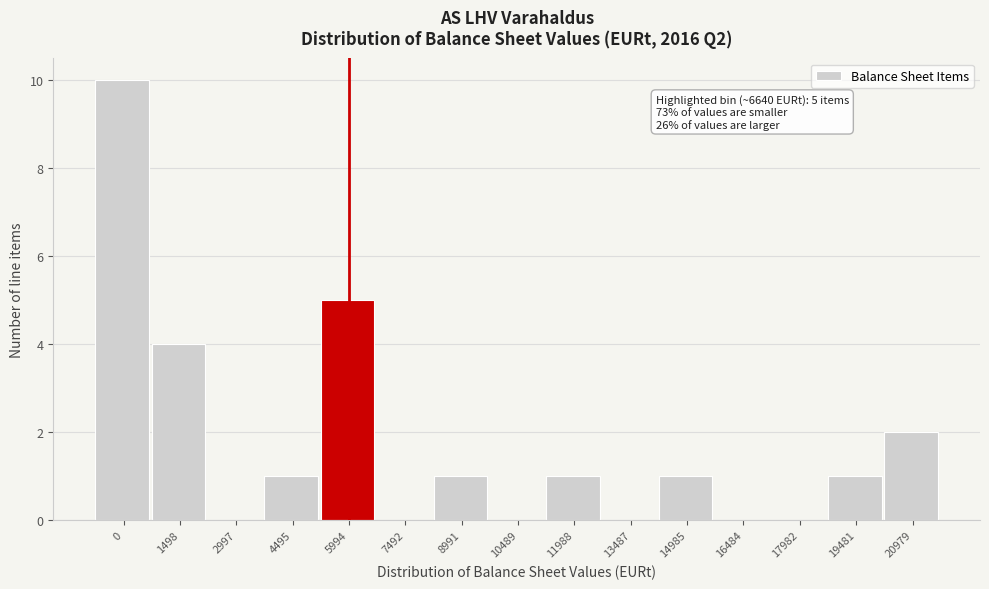

Reading left to right, transcribe all the data shown in this chart.

0=10	1498=4	2997=0	4495=1	5994=5	7492=0	8991=1	10489=0	11988=1	13487=0	14985=1	16484=0	17982=0	19481=1	20979=2